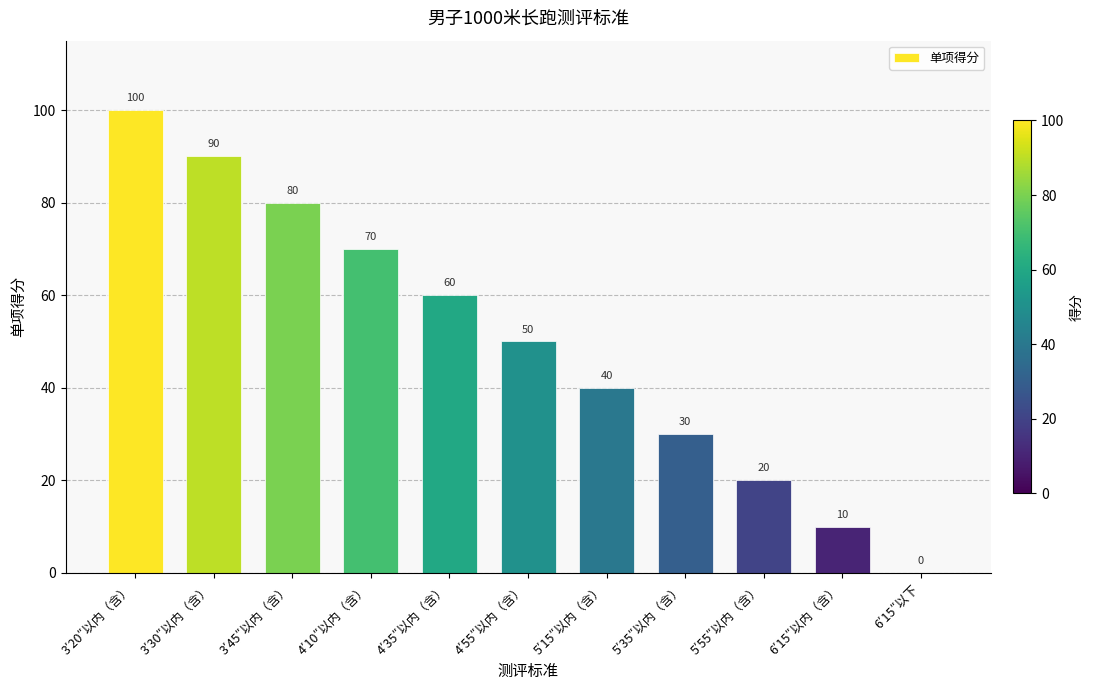

Count the values in the range 20 to 80.

7